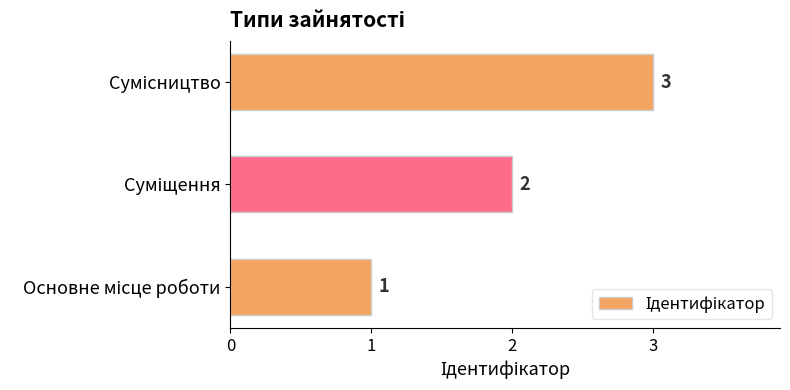

What is the greatest value displayed?

3